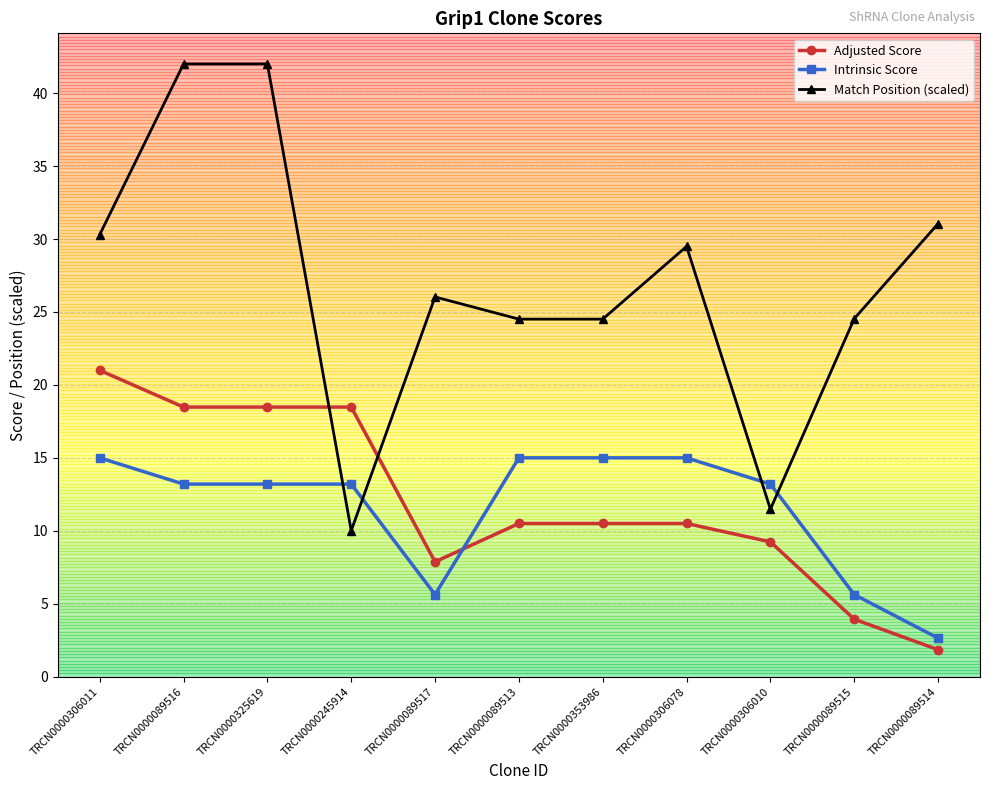

What is the smallest value displayed?

1.8